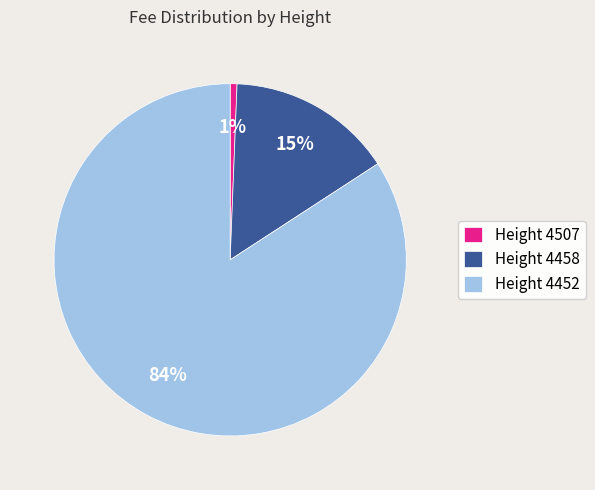

Which slice represents more than half of the pie?

Height 4452